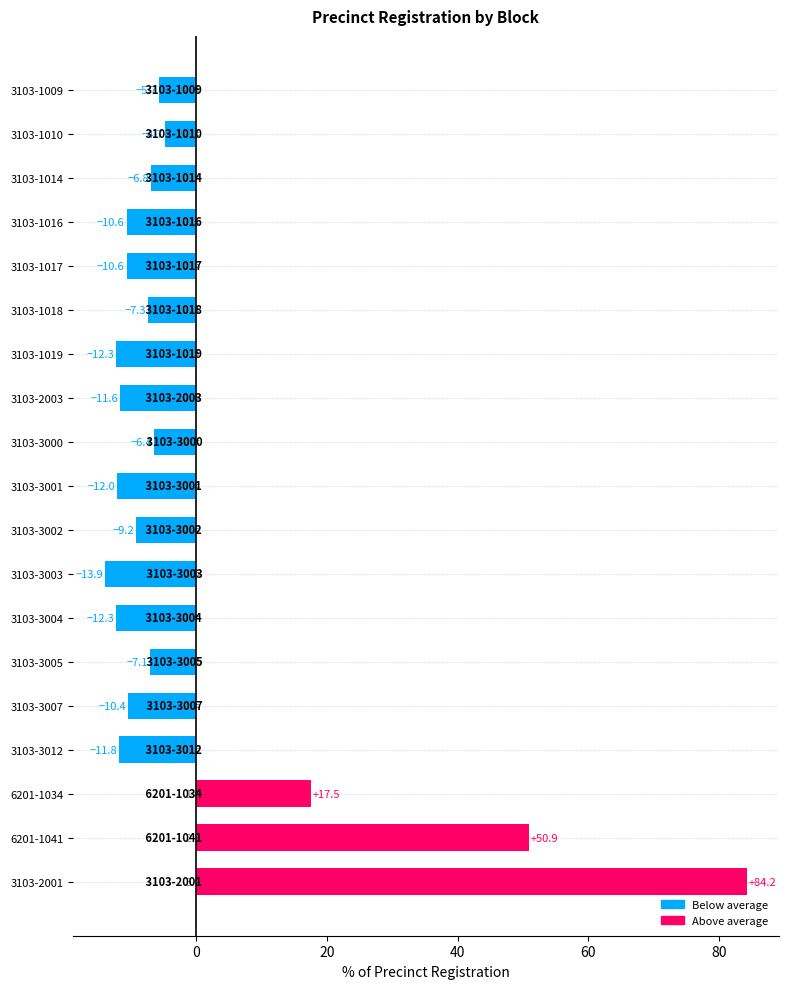

At which category does the chart reach its peak across all series?

3103-2001